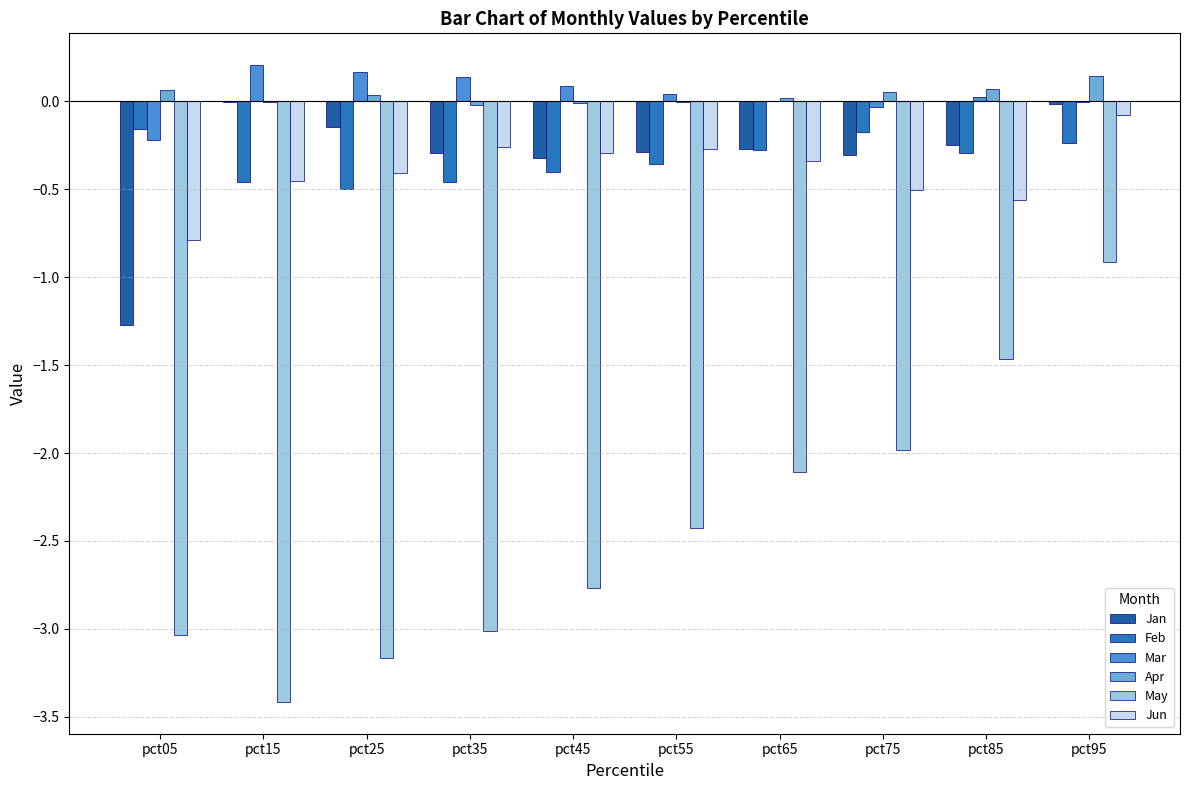

Are the bars horizontal?

No